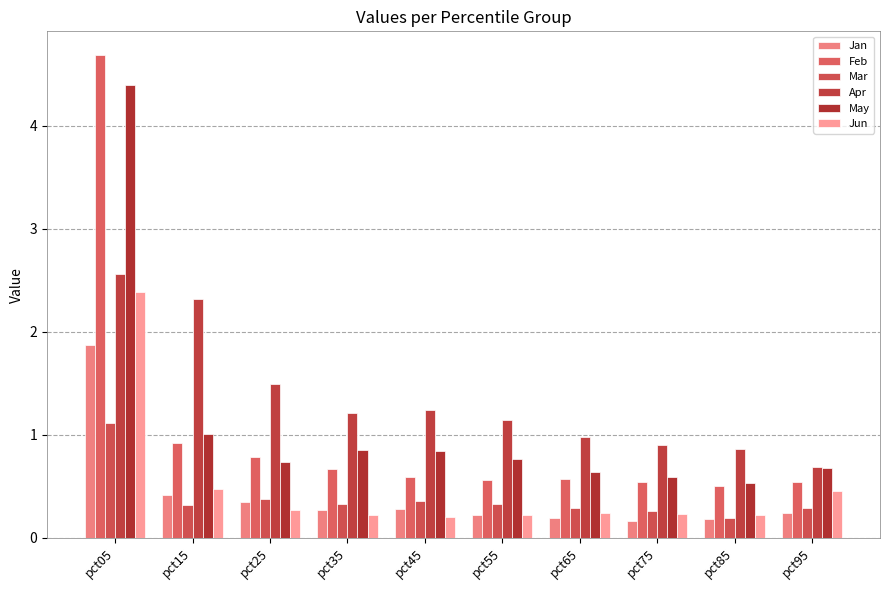

Between pct15 and pct85, which series saw the biggest shift?

Apr